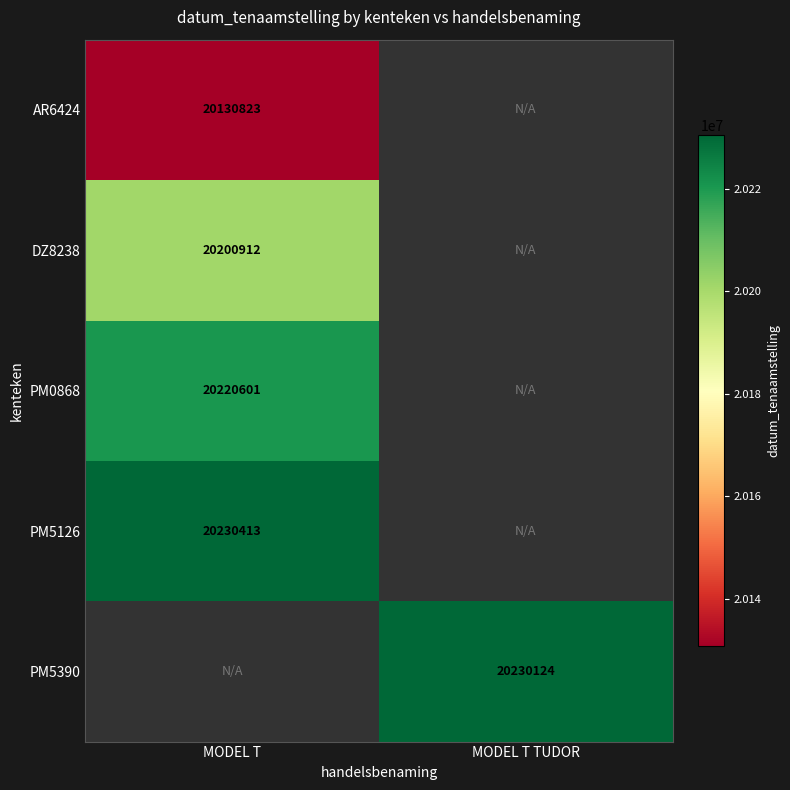

Count the number of categories in the chart.

2